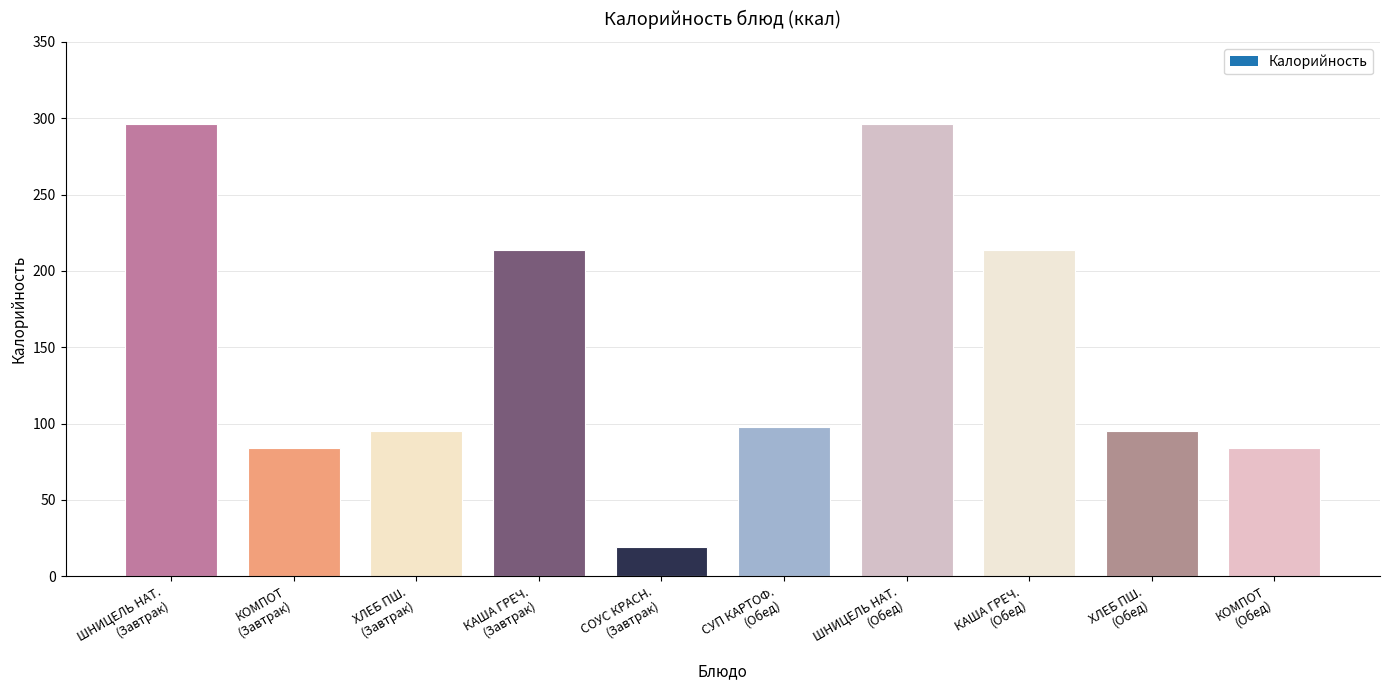

What is the value of the 3rd bar from the left?

95